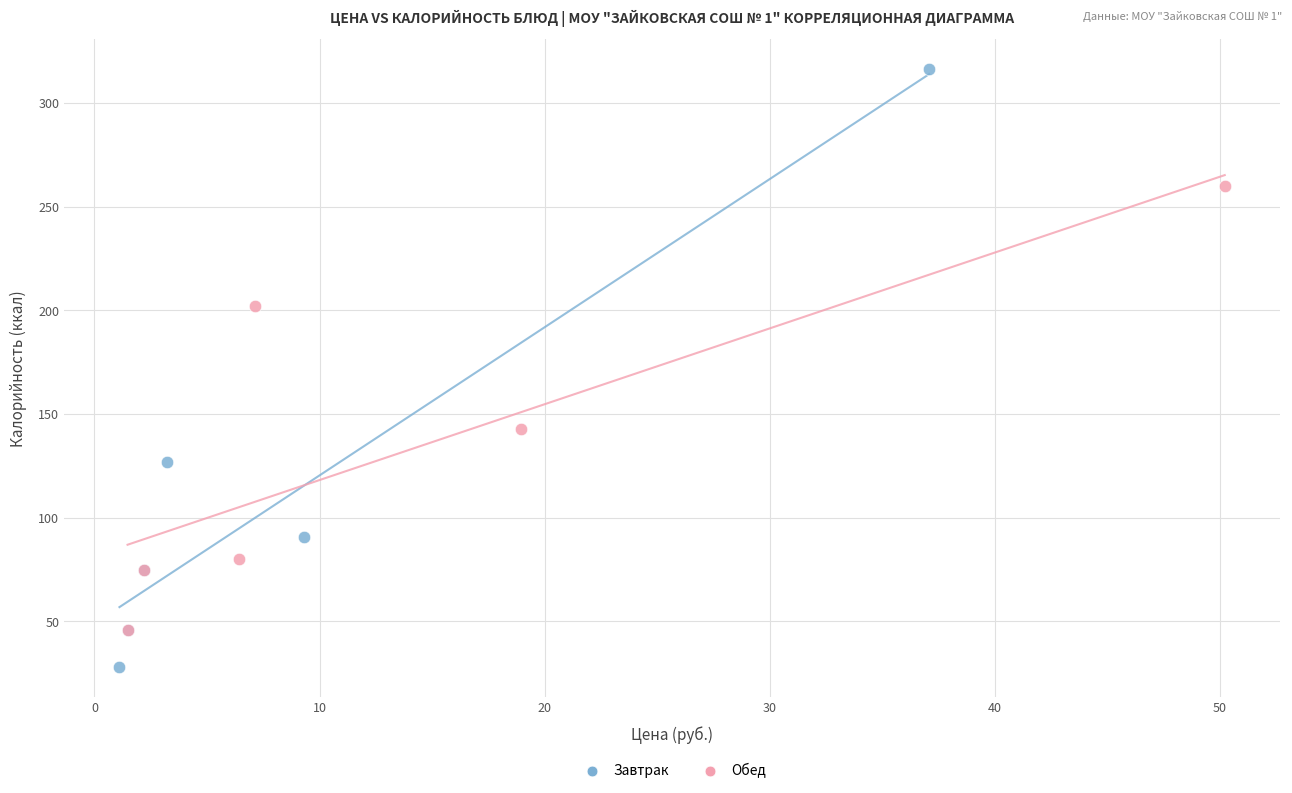

Which series reaches the minimum Y coordinate?

Завтрак